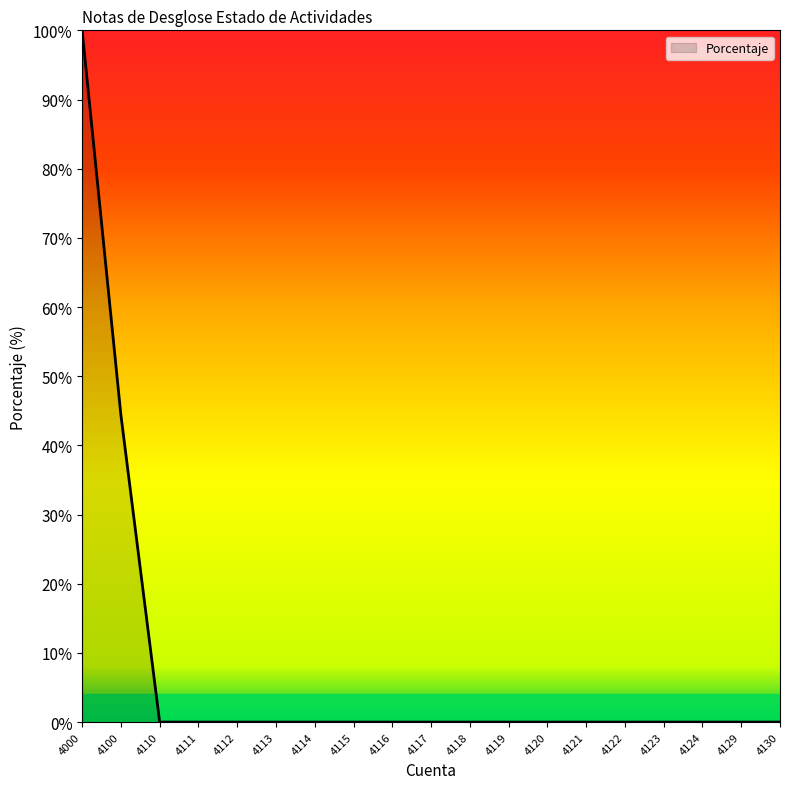

Is it true that the value at 4100 is 44.4?

True